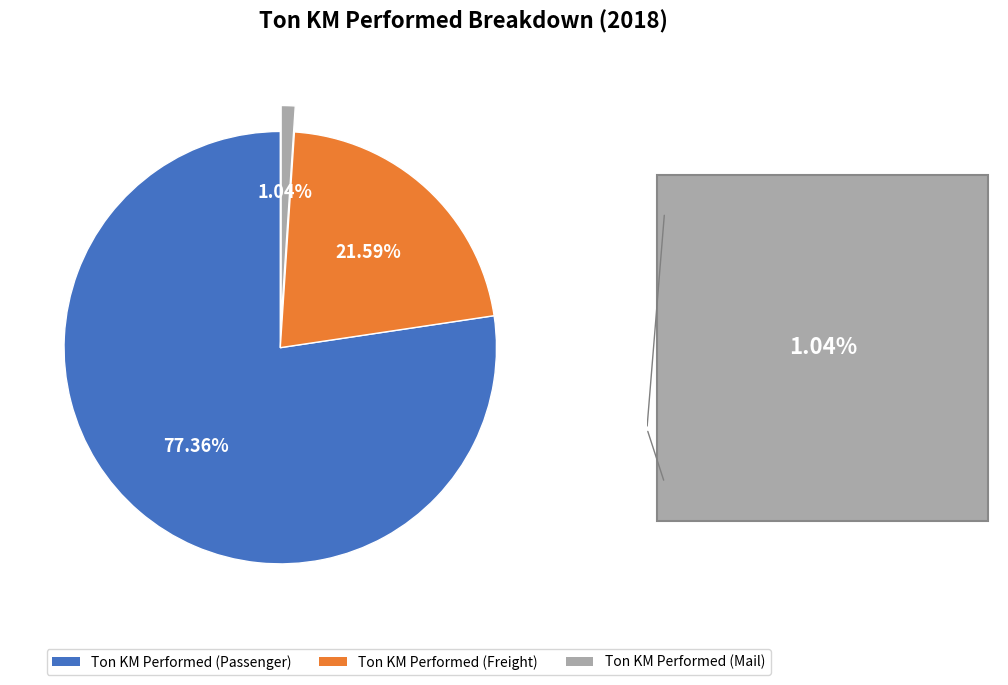

Which has a higher value, Ton KM Performed (Passenger) or Ton KM Performed (Freight)?

Ton KM Performed (Passenger)